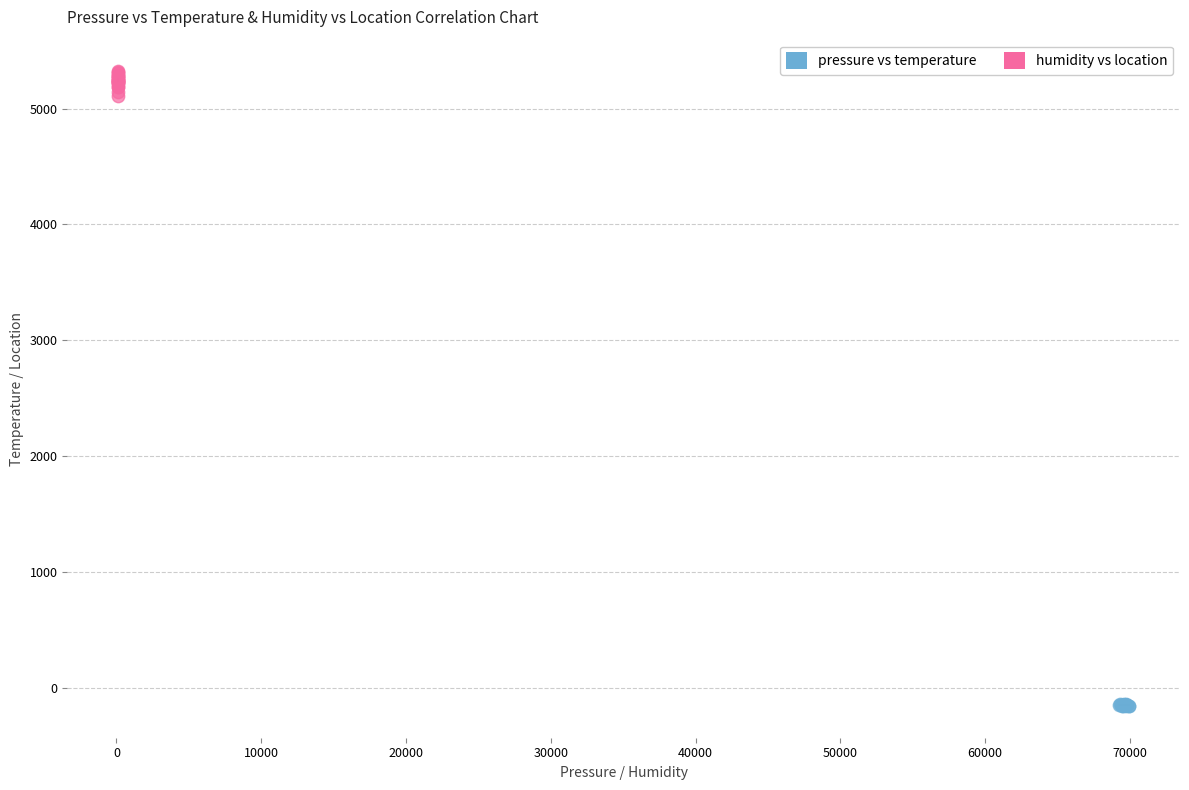

Which series reaches the maximum Y coordinate?

humidity vs location